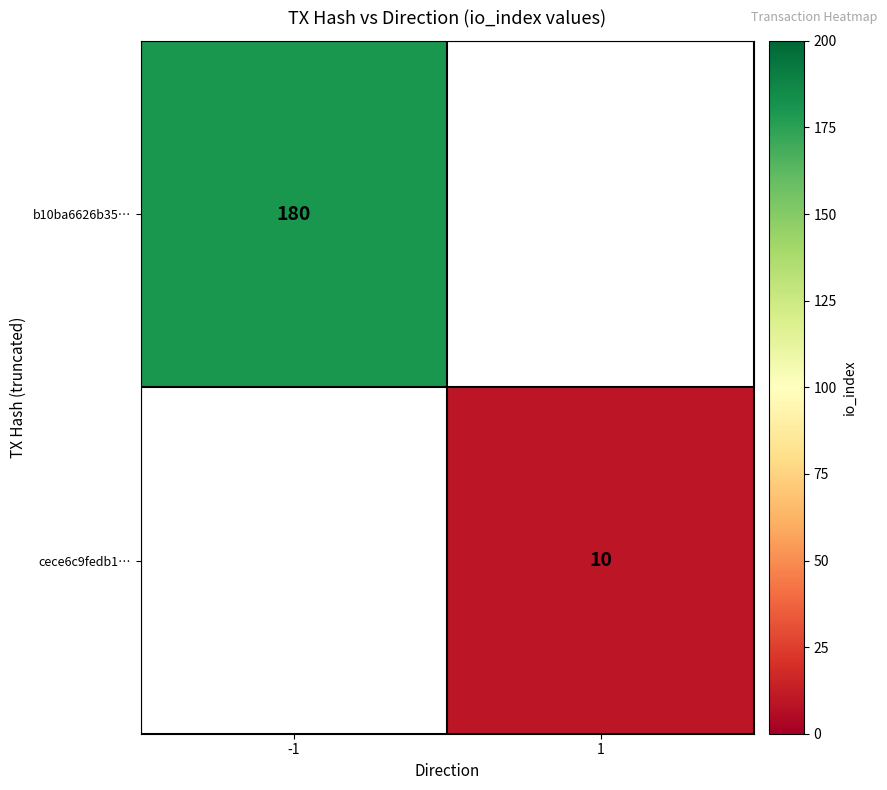

True or false: cece6c9fedb1… has a value of 18 at 1.

False